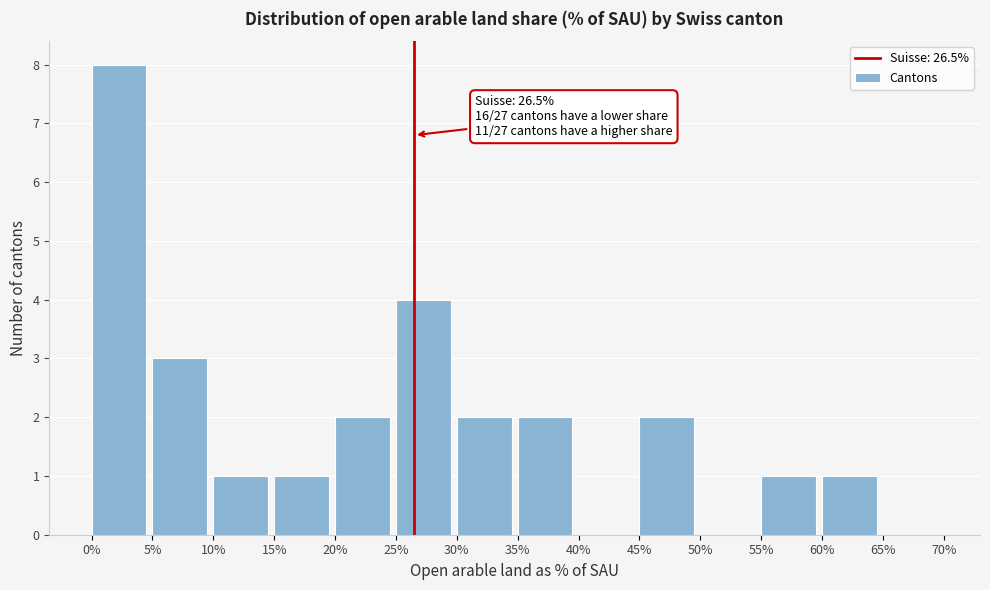

Over which range of the x-axis is the bar tallest?

0% to 5%